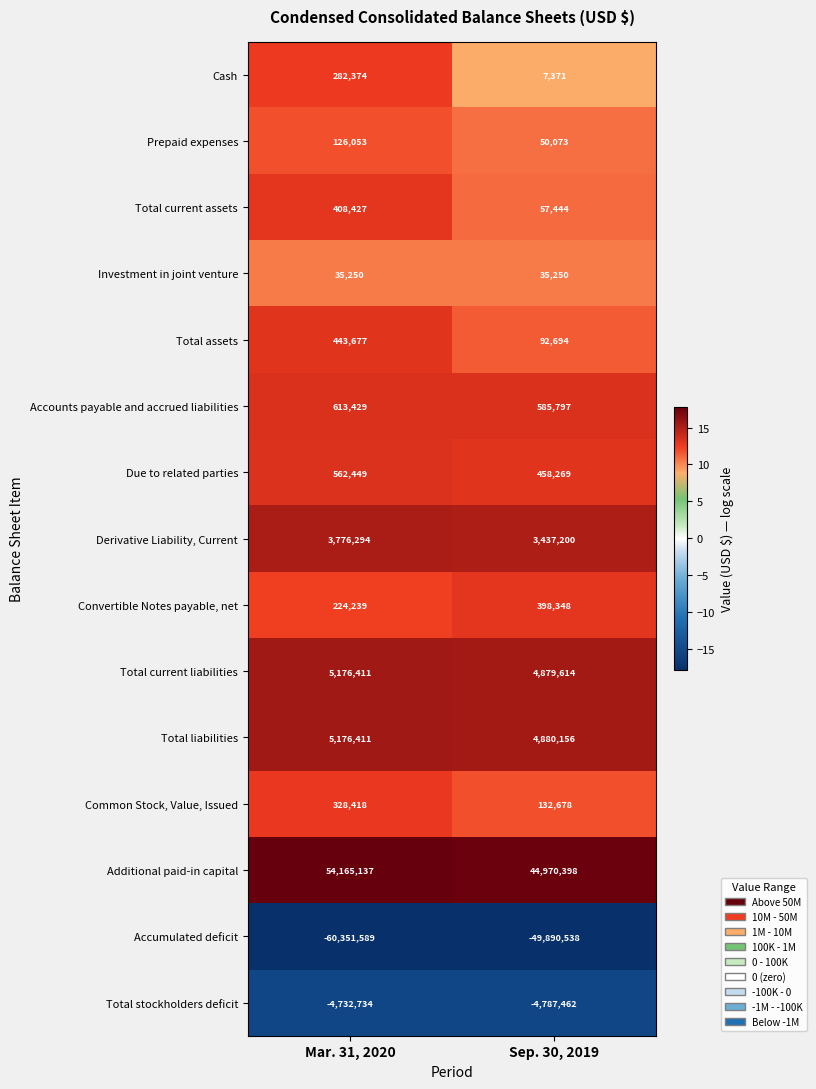

Reading left to right, extract all data points from this chart.

Cash: 282374	7371
Prepaid expenses: 126053	50073
Total current assets: 408427	57444
Investment in joint venture: 35250	35250
Total assets: 443677	92694
Accounts payable and accrued liabilities: 613429	585797
Due to related parties: 562449	458269
Derivative Liability, Current: 3776294	3437200
Convertible Notes payable, net: 224239	398348
Total current liabilities: 5176411	4879614
Total liabilities: 5176411	4880156
Common Stock, Value, Issued: 328418	132678
Additional paid-in capital: 54165137	44970398
Accumulated deficit: -60351589	-49890538
Total stockholders deficit: -4732734	-4787462